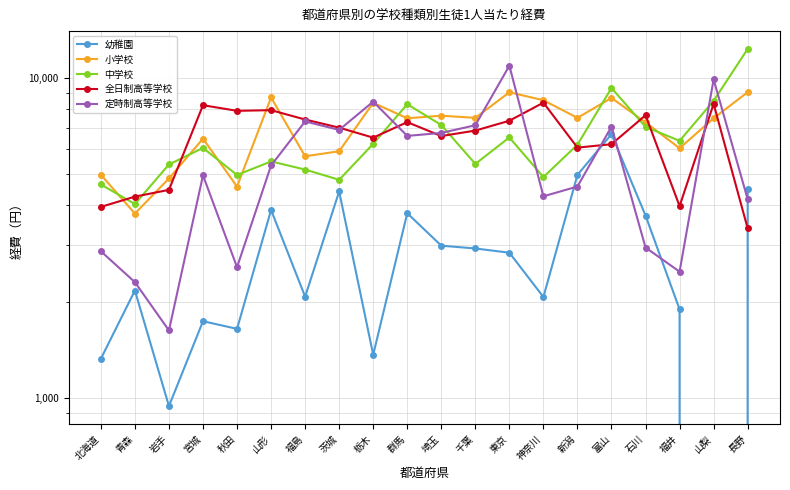

What position from the left is 山形?

6